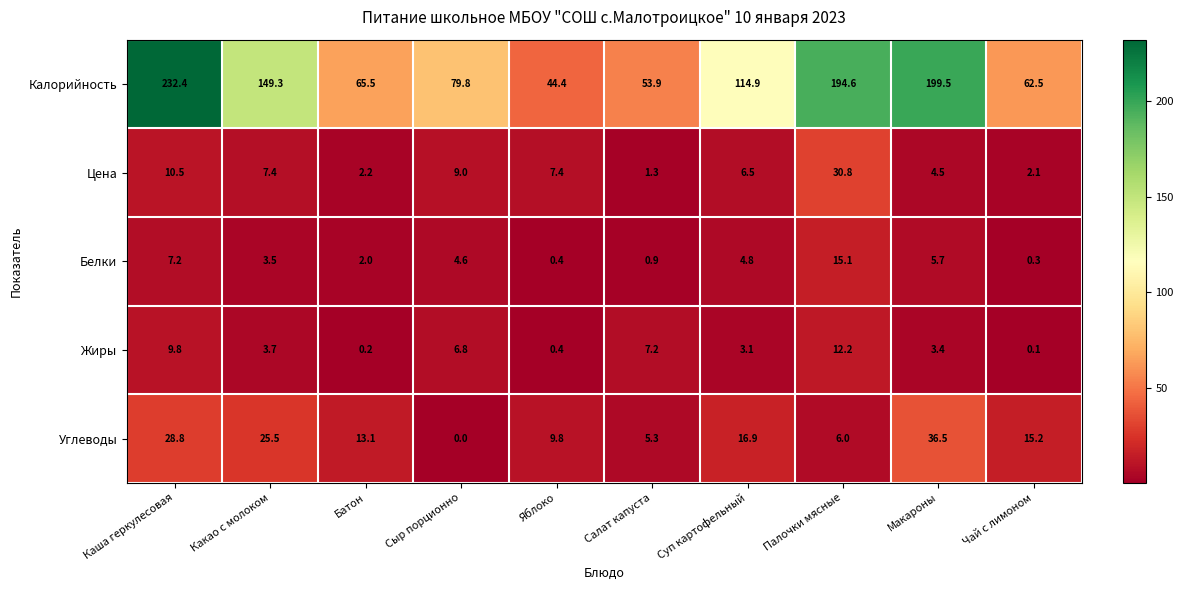

Which series changed the most between Салат капуста and Суп картофельный?

Калорийность